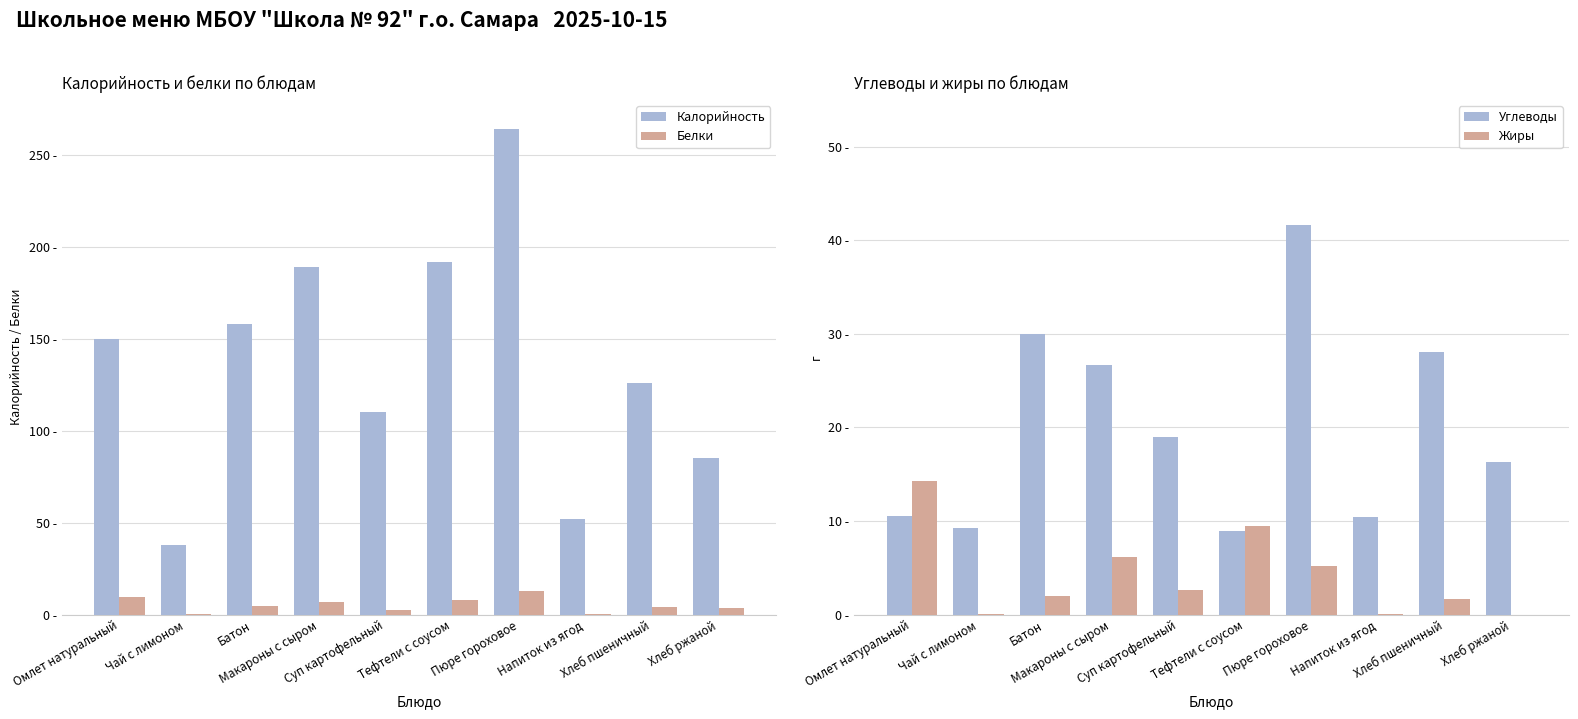

Reading left to right, extract all data points from this chart.

Калорийность: 150.0	38.0	158.0	189.0	110.0	192.0	264.0	52.0	126.0	85.0
Белки: 9.8	0.2	4.8	6.6	2.7	7.9	12.8	0.1	4.2	3.8
Углеводы: 10.6	9.2	30.0	26.7	19.0	8.9	41.6	10.4	28.1	16.2
Жиры: 14.3	0.1	2.0	6.2	2.6	9.4	5.2	0.1	1.7	0.0